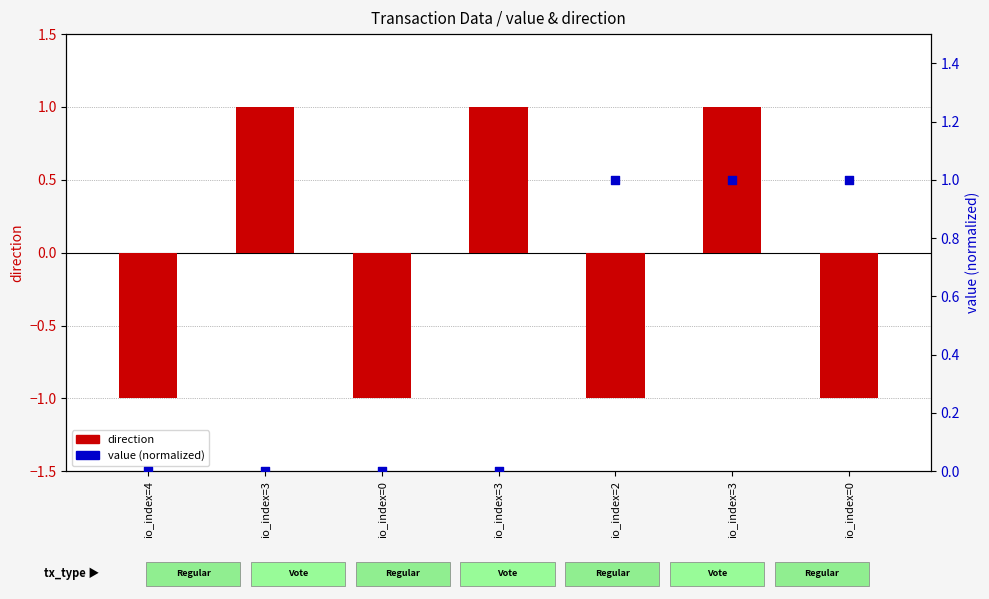

At how many categories does at least one series exceed 0?

5